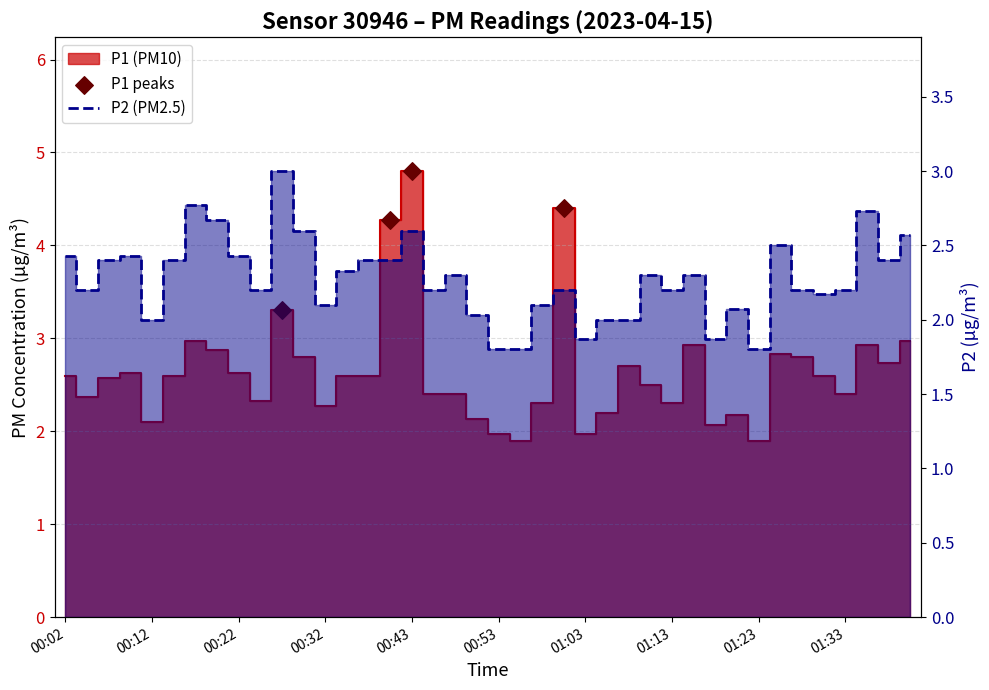

Which series contains the lowest Y value?

P2